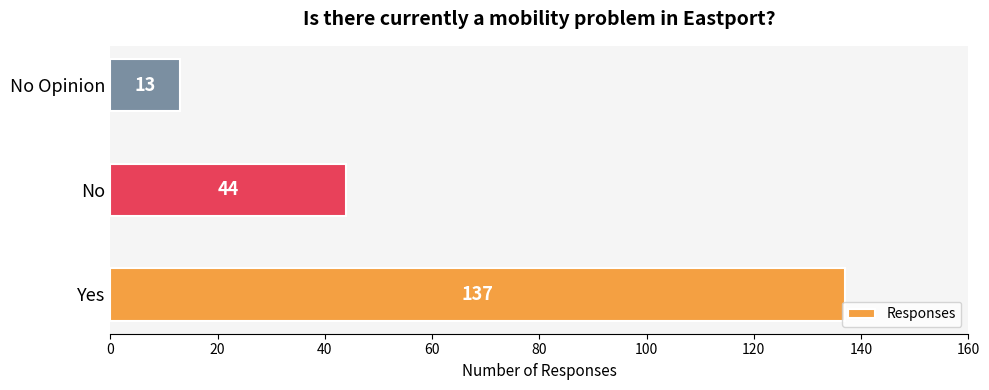

Which label corresponds to the smallest value in the chart?

No Opinion